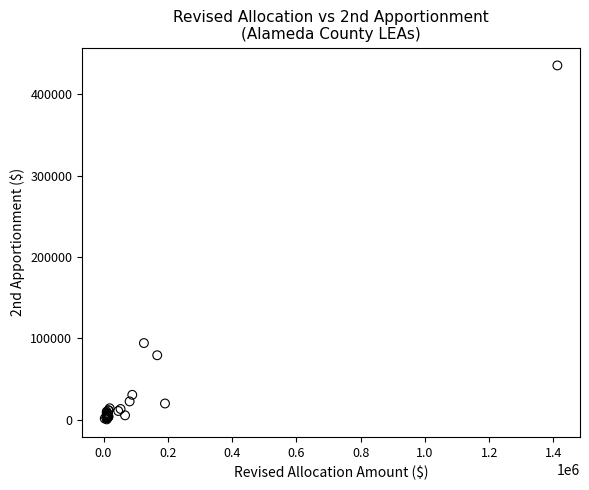

What Y value in the scatter plot is closest to 218119?

94328